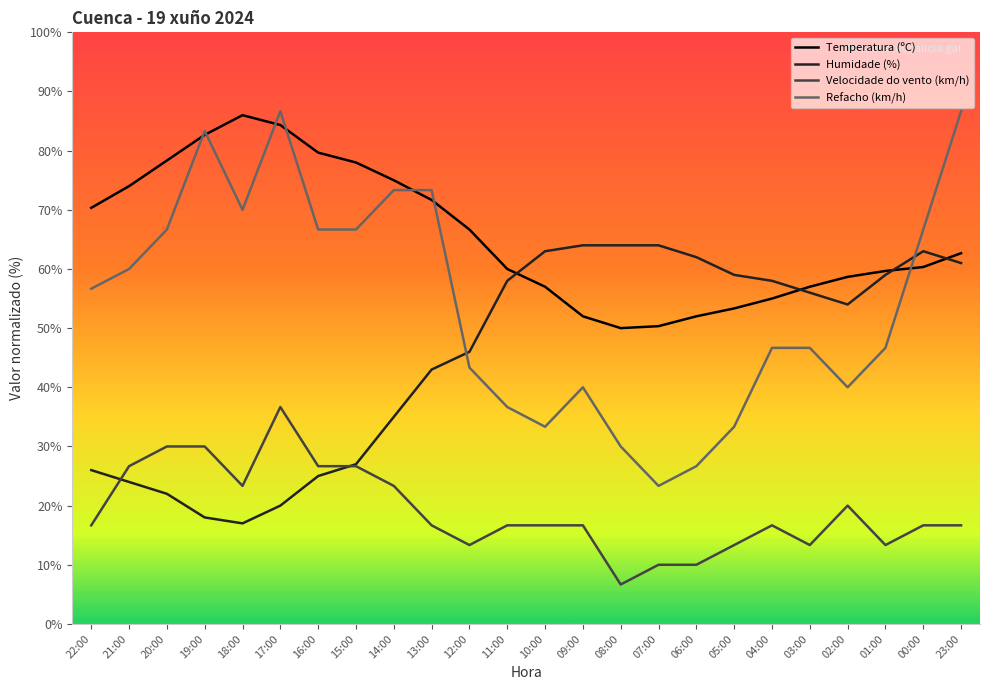

Reading left to right, extract all data points from this chart.

Temperatura (ºC): 22:00=70.3	21:00=74.0	20:00=78.3	19:00=82.7	18:00=86.0	17:00=84.3	16:00=79.7	15:00=78.0	14:00=75.0	13:00=71.7	12:00=66.7	11:00=60.0	10:00=57.0	09:00=52.0	08:00=50.0	07:00=50.3	06:00=52.0	05:00=53.3	04:00=55.0	03:00=57.0	02:00=58.7	01:00=59.7	00:00=60.3	23:00=62.7
Humidade (%): 22:00=26.0	21:00=24.0	20:00=22.0	19:00=18.0	18:00=17.0	17:00=20.0	16:00=25.0	15:00=27.0	14:00=35.0	13:00=43.0	12:00=46.0	11:00=58.0	10:00=63.0	09:00=64.0	08:00=64.0	07:00=64.0	06:00=62.0	05:00=59.0	04:00=58.0	03:00=56.0	02:00=54.0	01:00=59.0	00:00=63.0	23:00=61.0
Velocidade do vento (km/h): 22:00=16.7	21:00=26.7	20:00=30.0	19:00=30.0	18:00=23.3	17:00=36.7	16:00=26.7	15:00=26.7	14:00=23.3	13:00=16.7	12:00=13.3	11:00=16.7	10:00=16.7	09:00=16.7	08:00=6.7	07:00=10.0	06:00=10.0	05:00=13.3	04:00=16.7	03:00=13.3	02:00=20.0	01:00=13.3	00:00=16.7	23:00=16.7
Refacho (km/h): 22:00=56.7	21:00=60.0	20:00=66.7	19:00=83.3	18:00=70.0	17:00=86.7	16:00=66.7	15:00=66.7	14:00=73.3	13:00=73.3	12:00=43.3	11:00=36.7	10:00=33.3	09:00=40.0	08:00=30.0	07:00=23.3	06:00=26.7	05:00=33.3	04:00=46.7	03:00=46.7	02:00=40.0	01:00=46.7	00:00=66.7	23:00=86.7